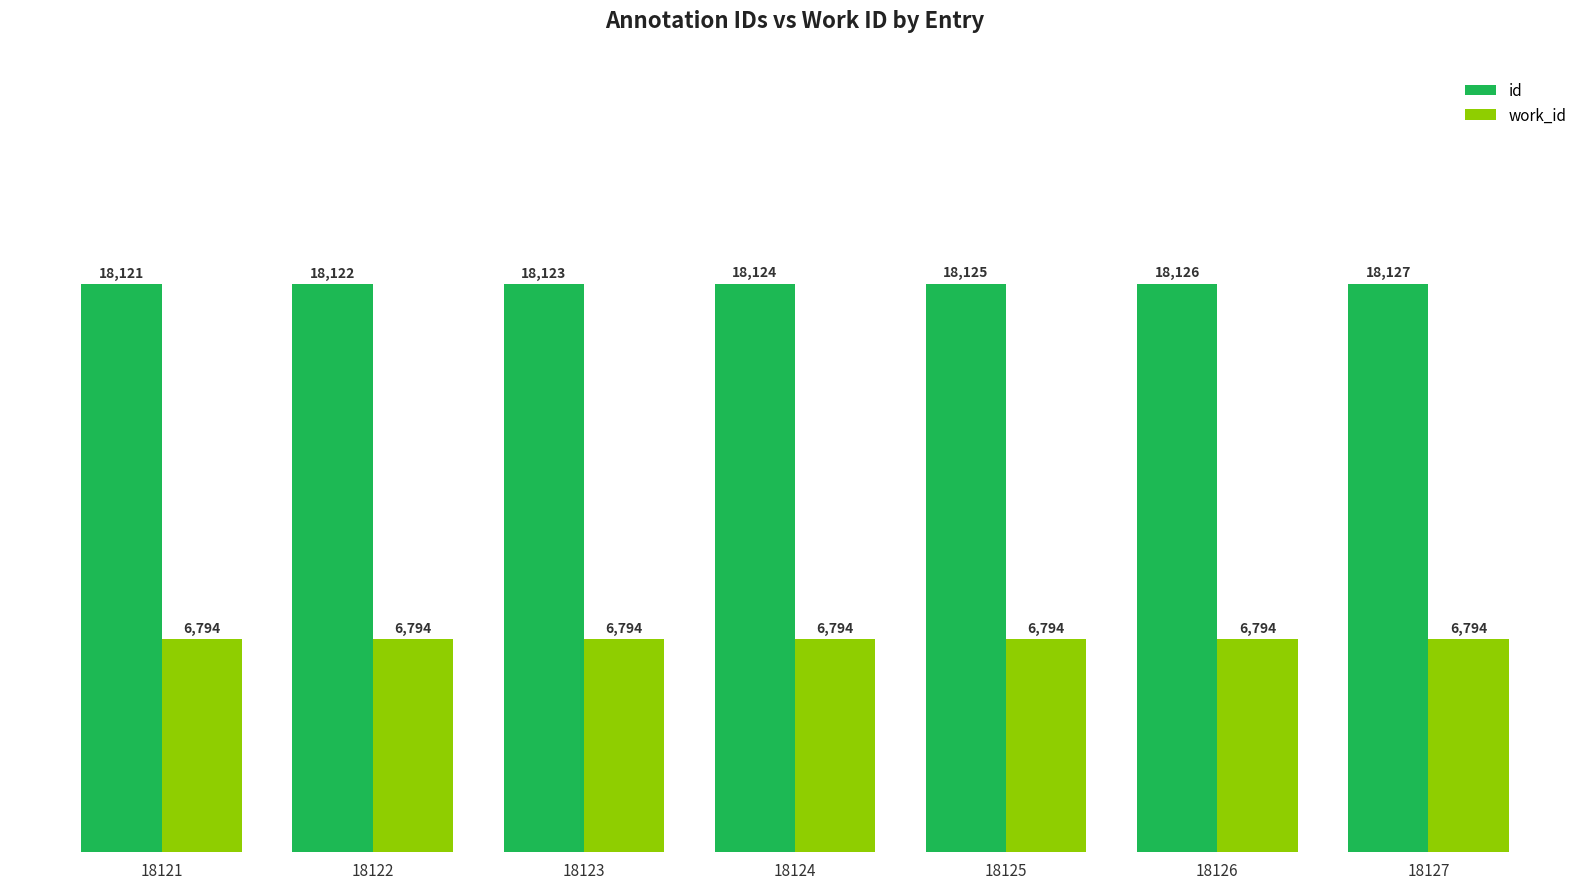

Reading left to right, list all the values displayed in this chart.

id: 18121	18122	18123	18124	18125	18126	18127
work_id: 6794	6794	6794	6794	6794	6794	6794